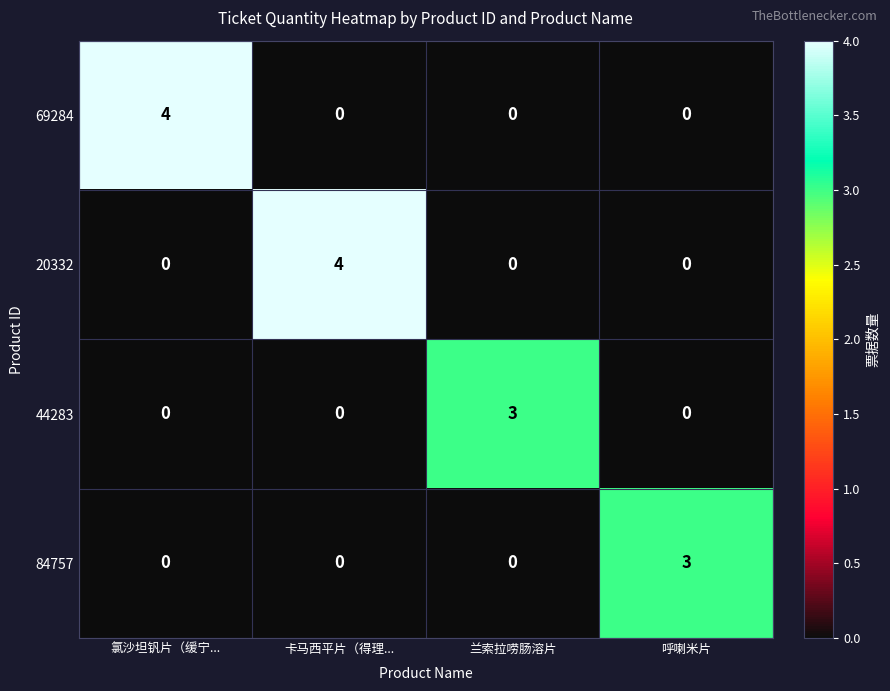

Is it true that 44283 equals 0 at 氯沙坦钒片（缓宁...?

True